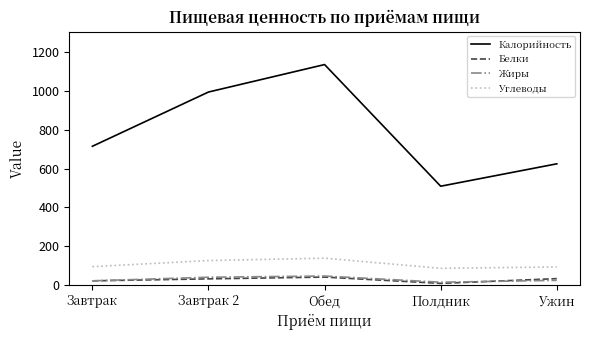

At which category is the sum across all series the highest?

Обед